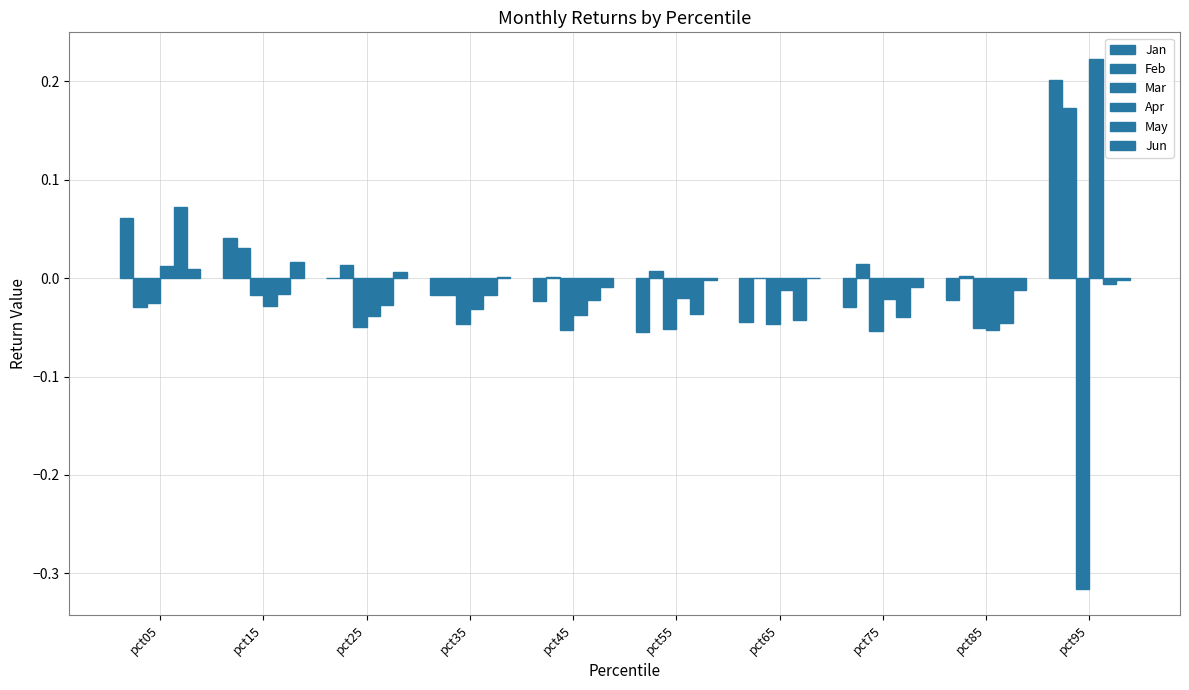

Which has a higher value, pct35 or pct05?

pct05